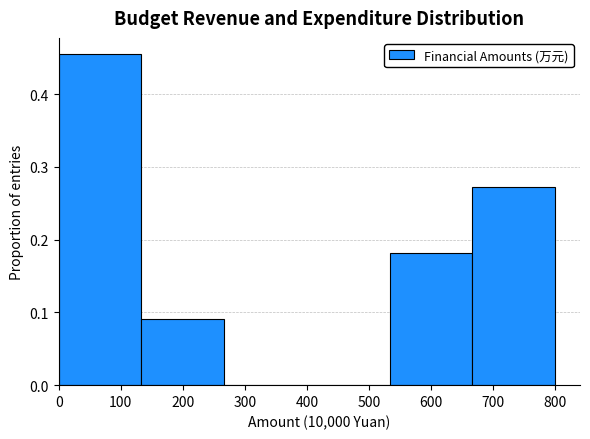

How tall is the bar that spans 130 to 270 on the x-axis? Neither the bar edges nor the heights are printed on the chart, so give them approximately, as read against the axes.

0.09